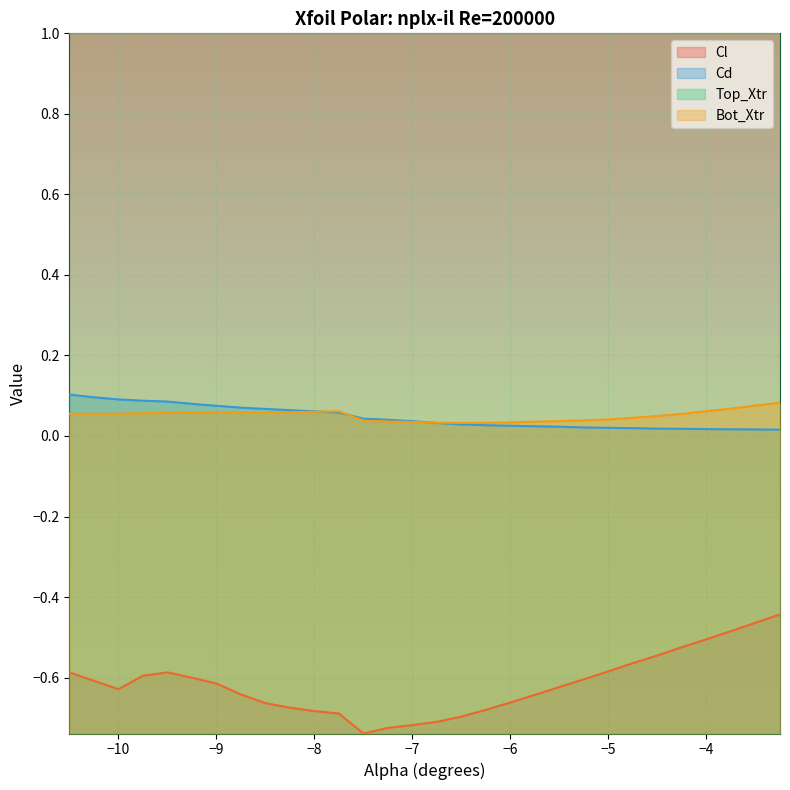

At which category does the chart reach its minimum across all series?

-7.5